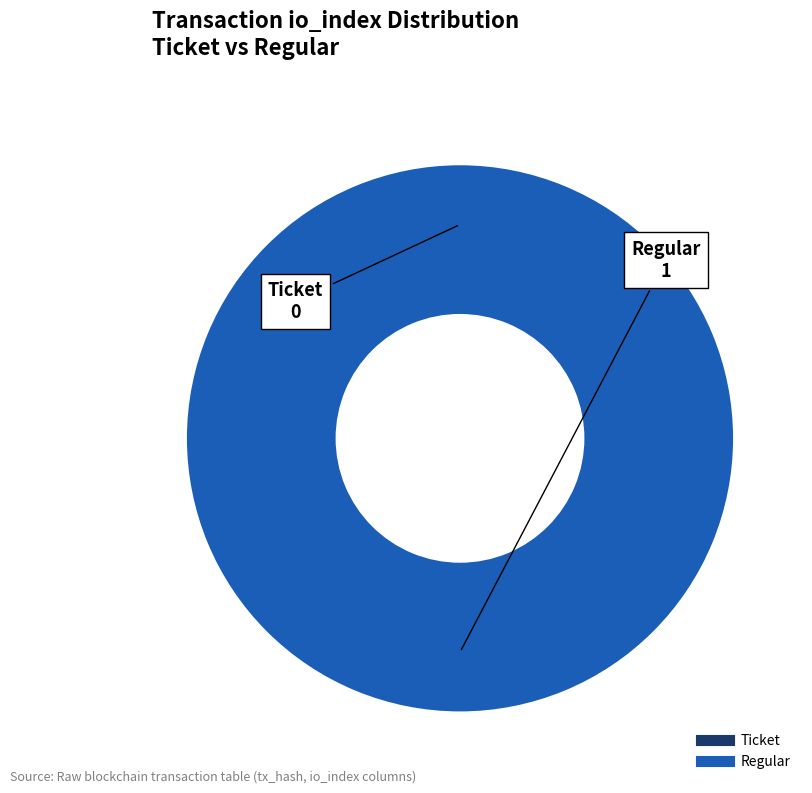

How many slices are in this pie chart?

2